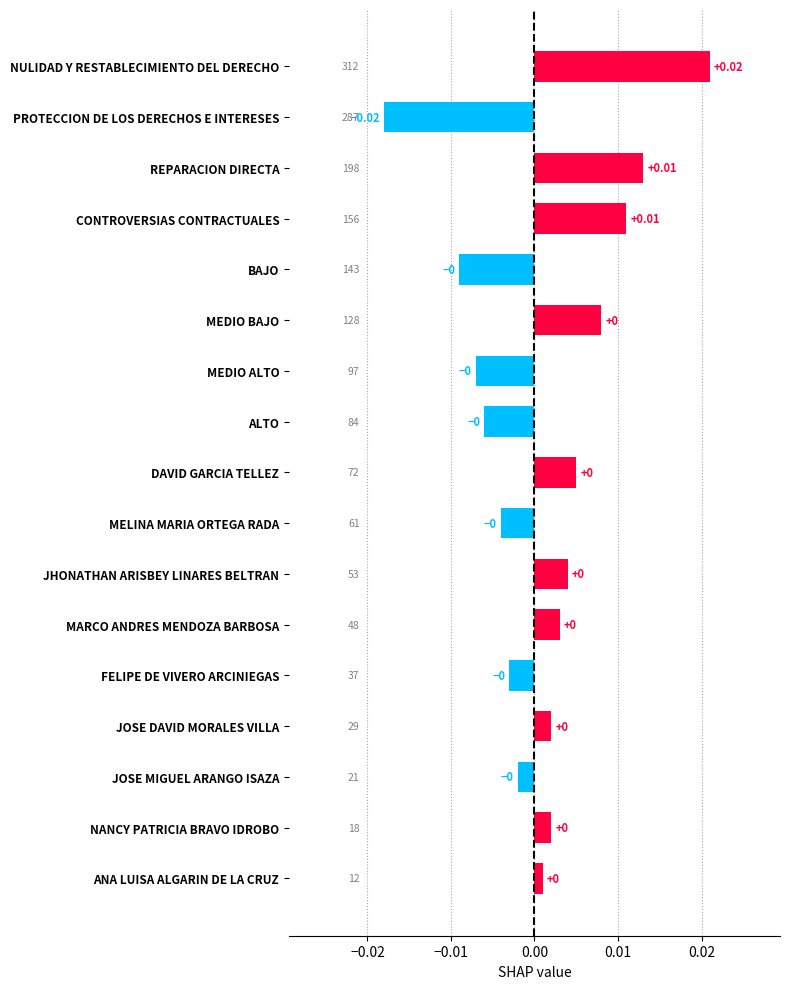

Which category has the lowest value across all series?

PROTECCION DE LOS DERECHOS E INTERESES